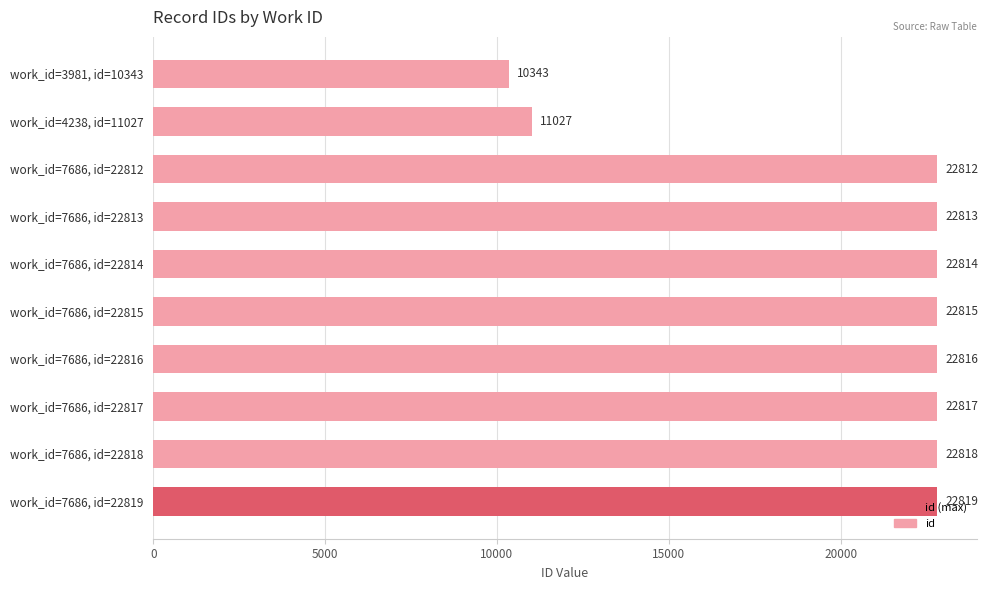

True or false: the data shows 22813 at work_id=7686, id=22813.

True